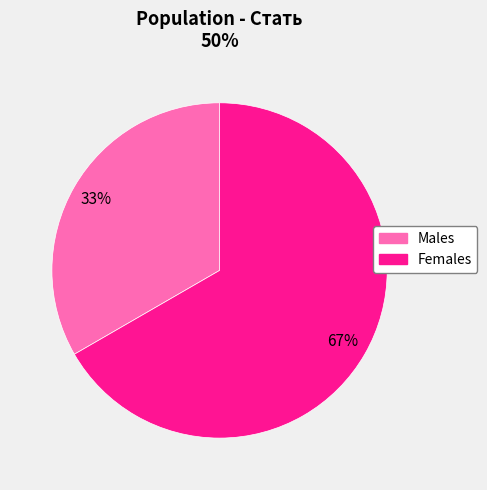

To the nearest percent, what is the average slice percentage?

50%